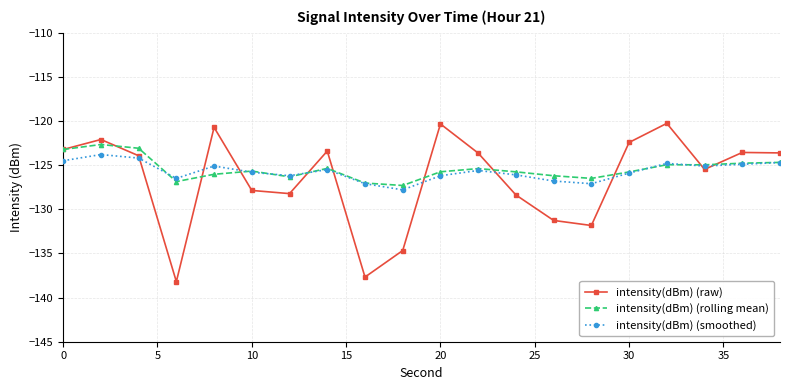

What is the sum of all intensity(dBm) (rolling mean) values?

-2508.3